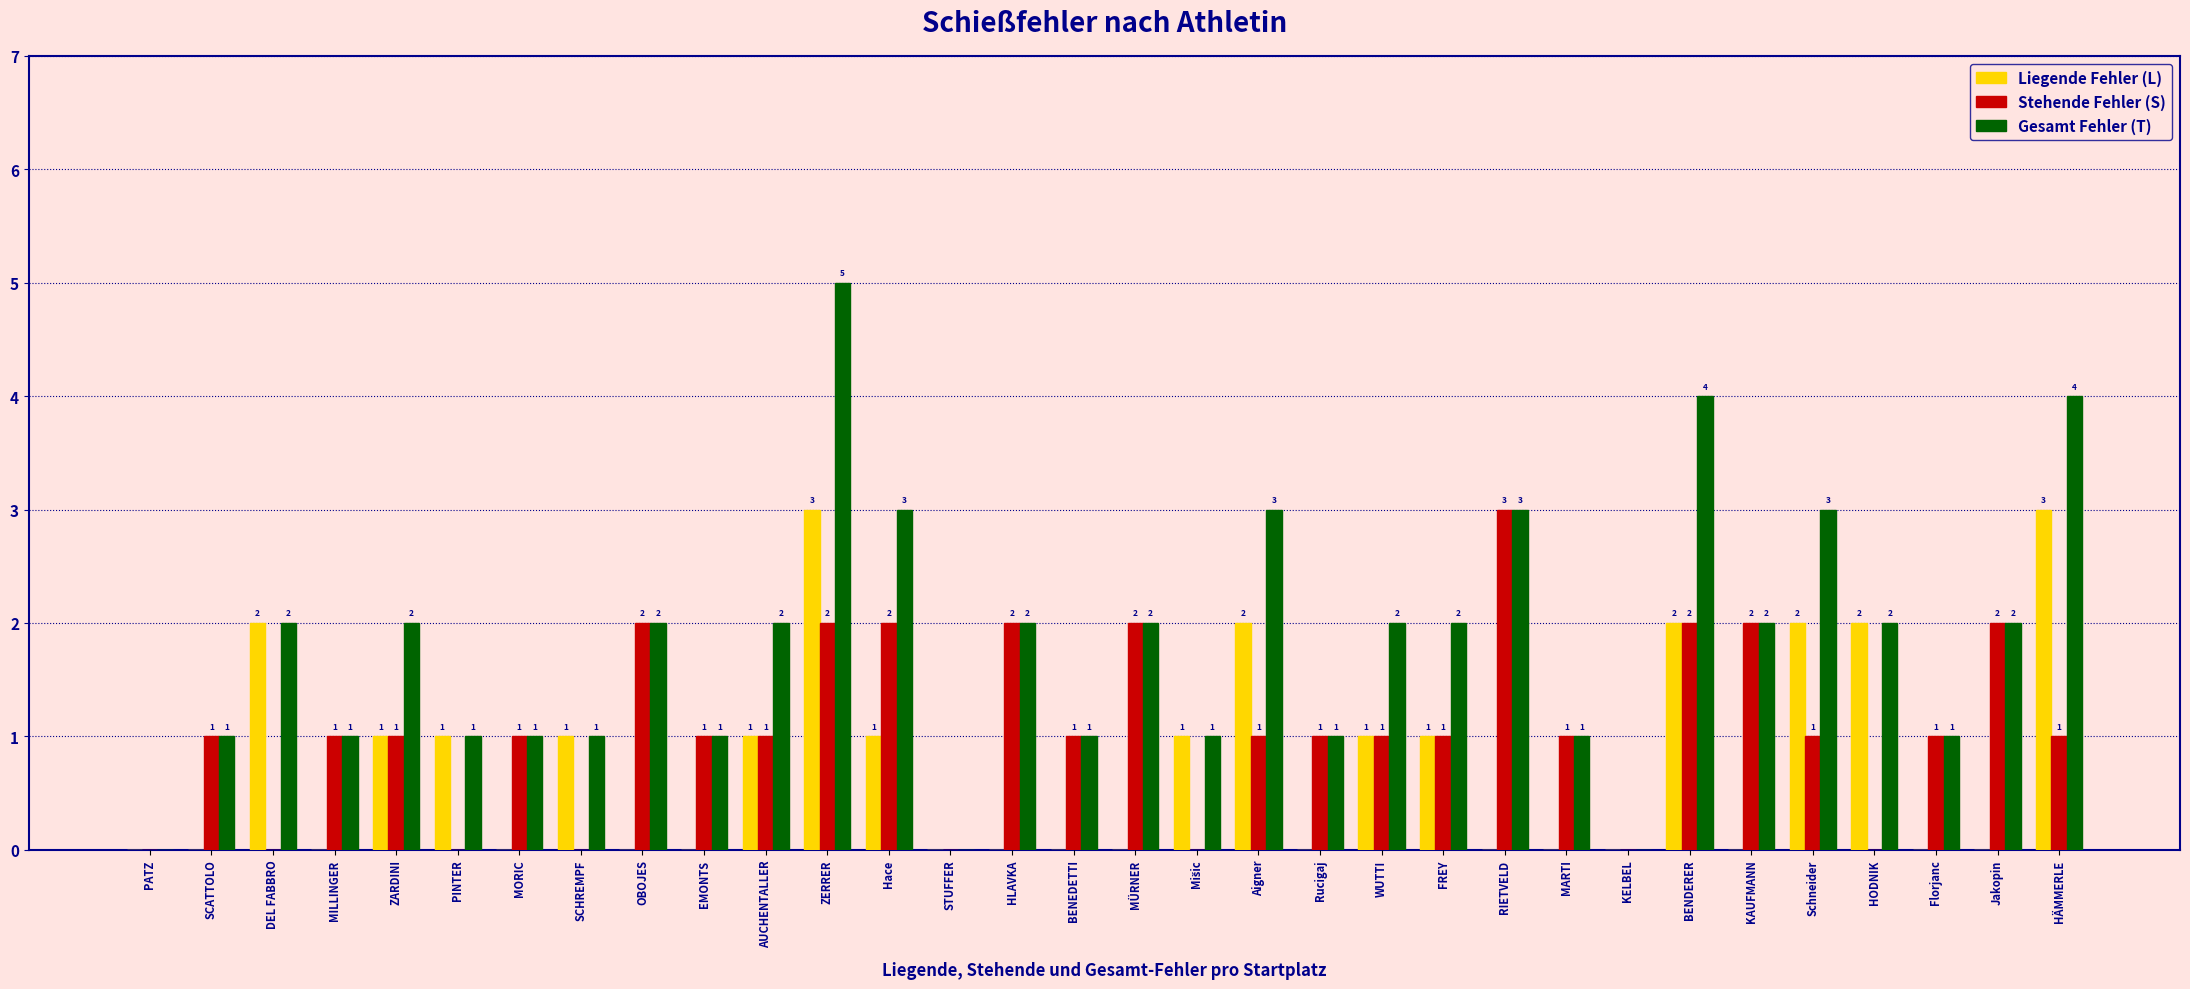

Which series has the largest range (max minus min)?

Gesamt Fehler (T)